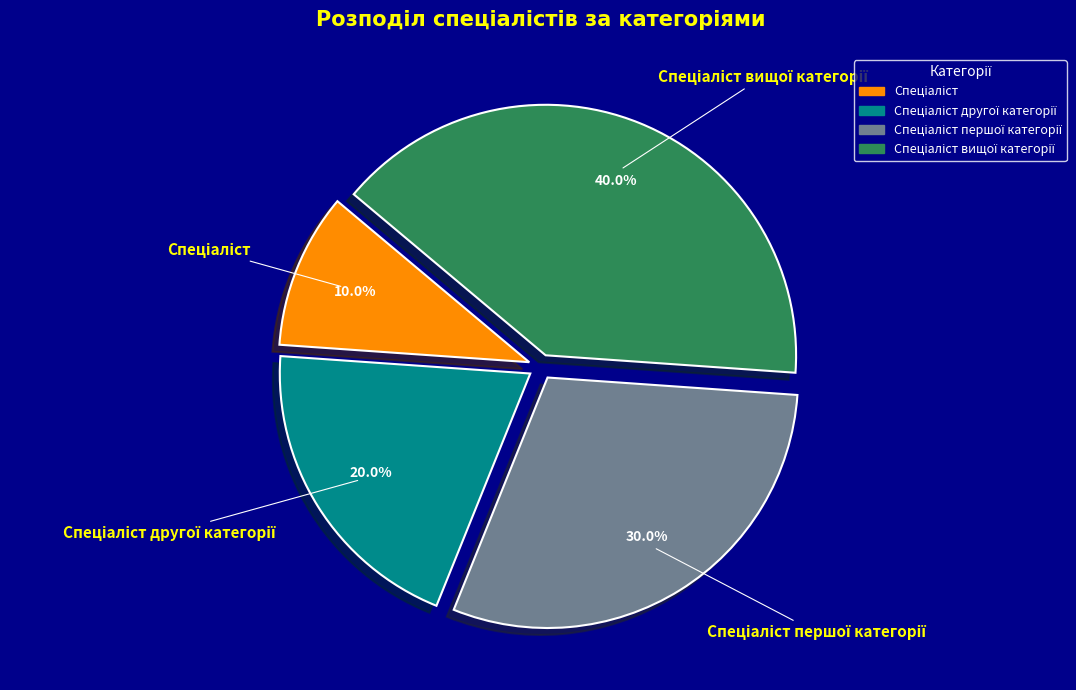

Is there a majority slice in this chart?

No